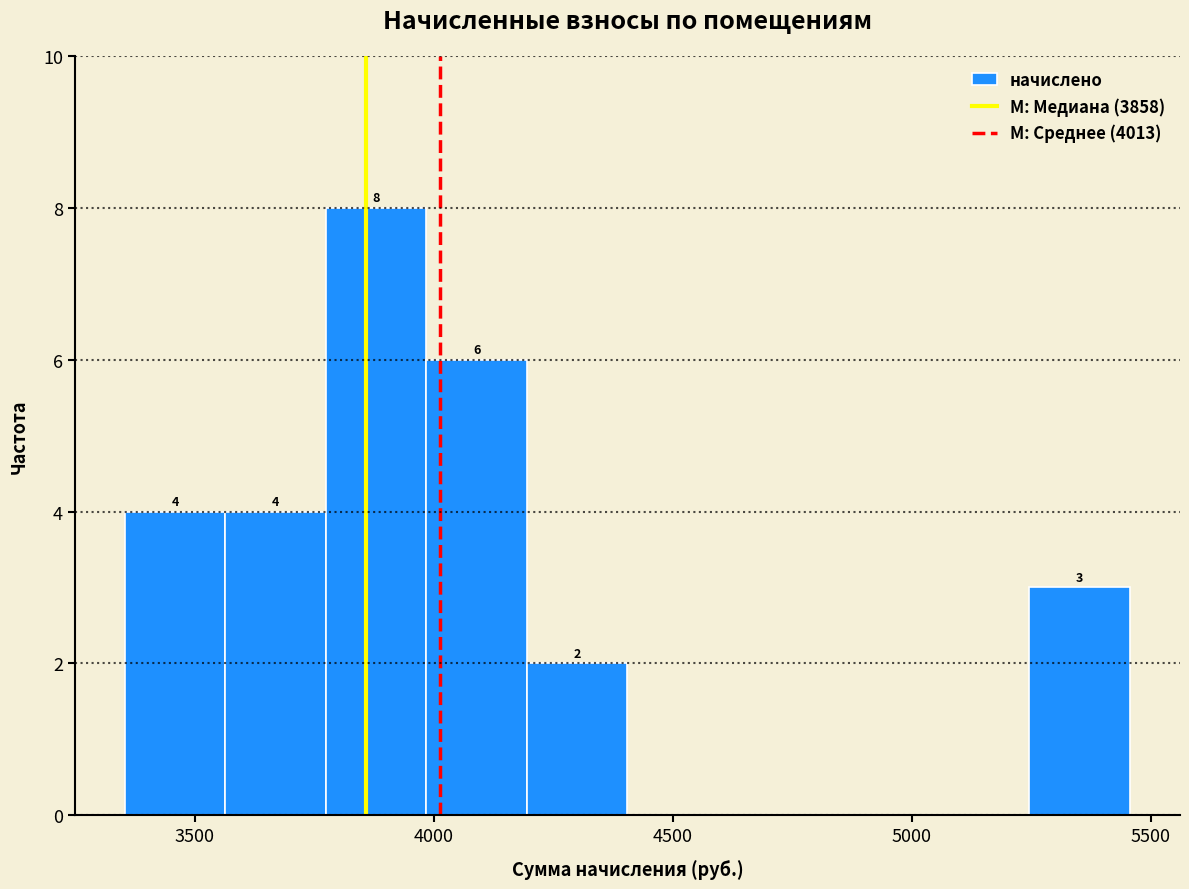

Which range on the x-axis has the tallest bar?

3750 to 4000